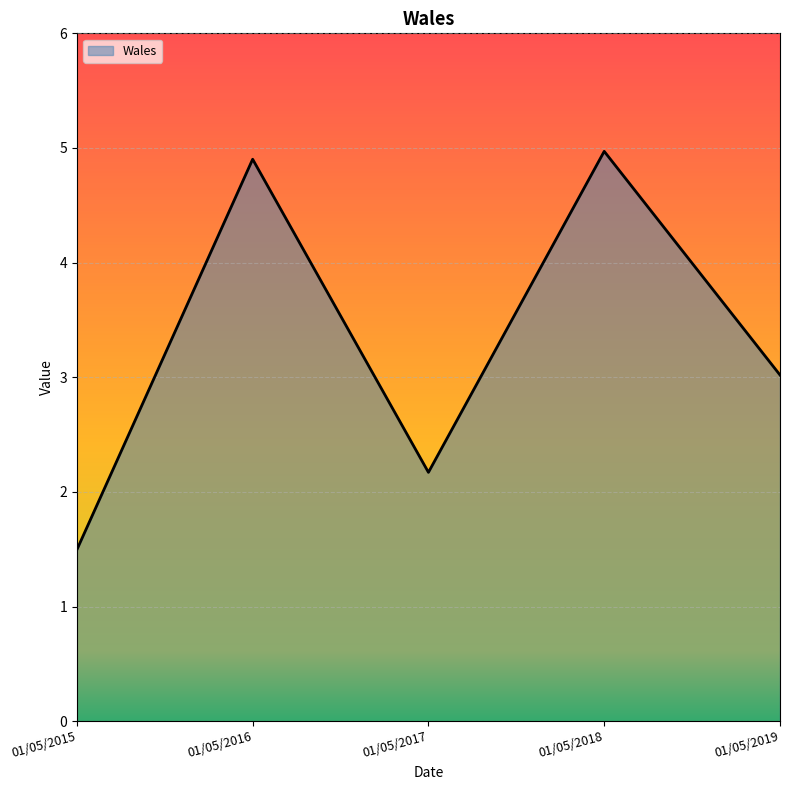

Rank the categories by value from lowest to highest.

01/05/2015, 01/05/2017, 01/05/2019, 01/05/2016, 01/05/2018